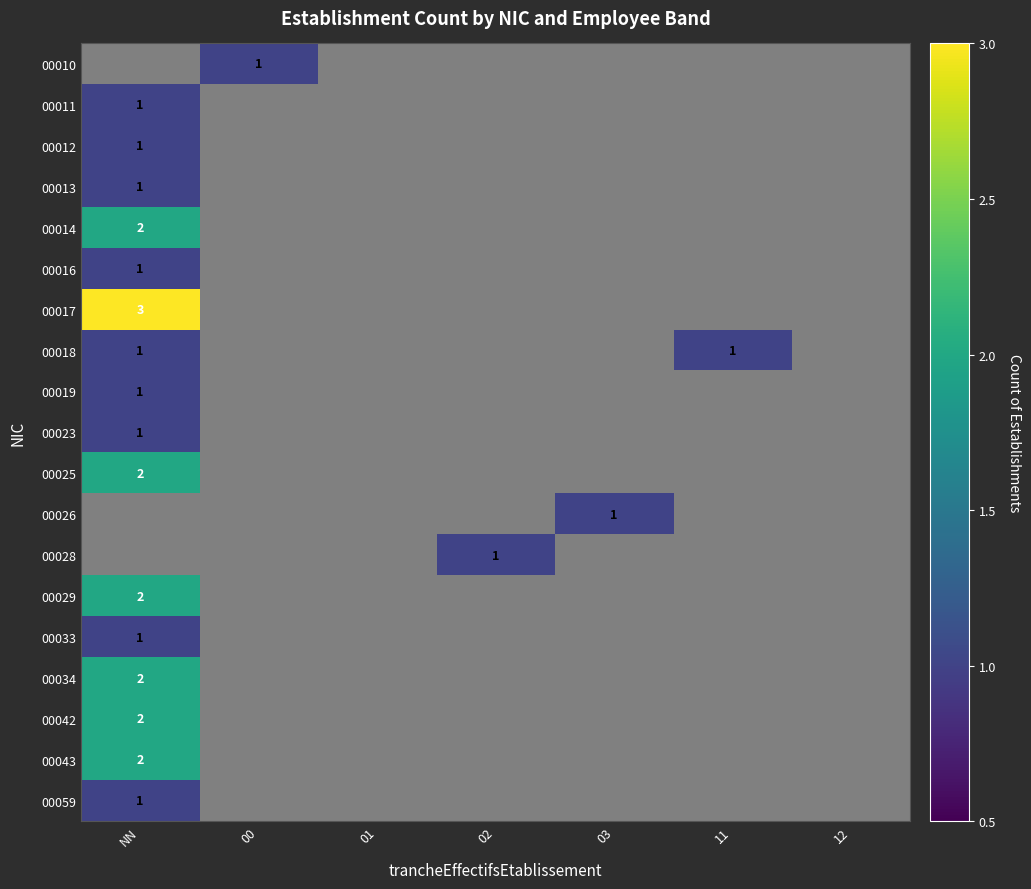

The 00018 series shows 1 at NN. True or false?

True